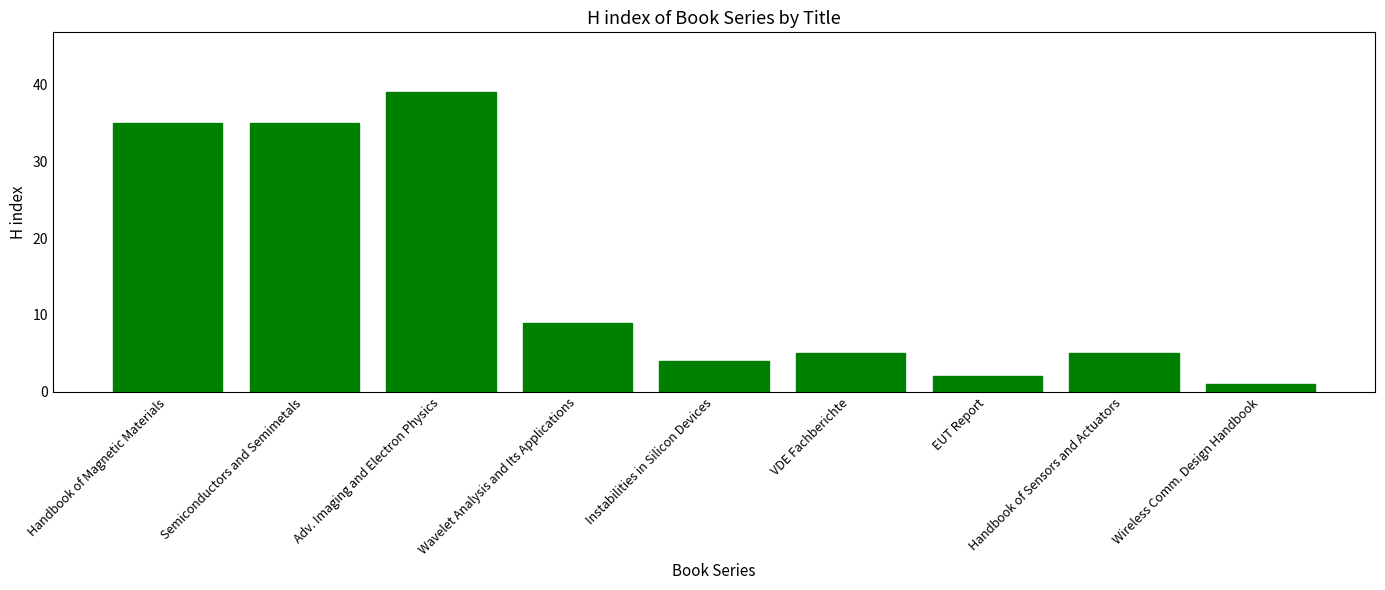

The chart shows a value of 54 at Semiconductors and Semimetals. True or false?

False